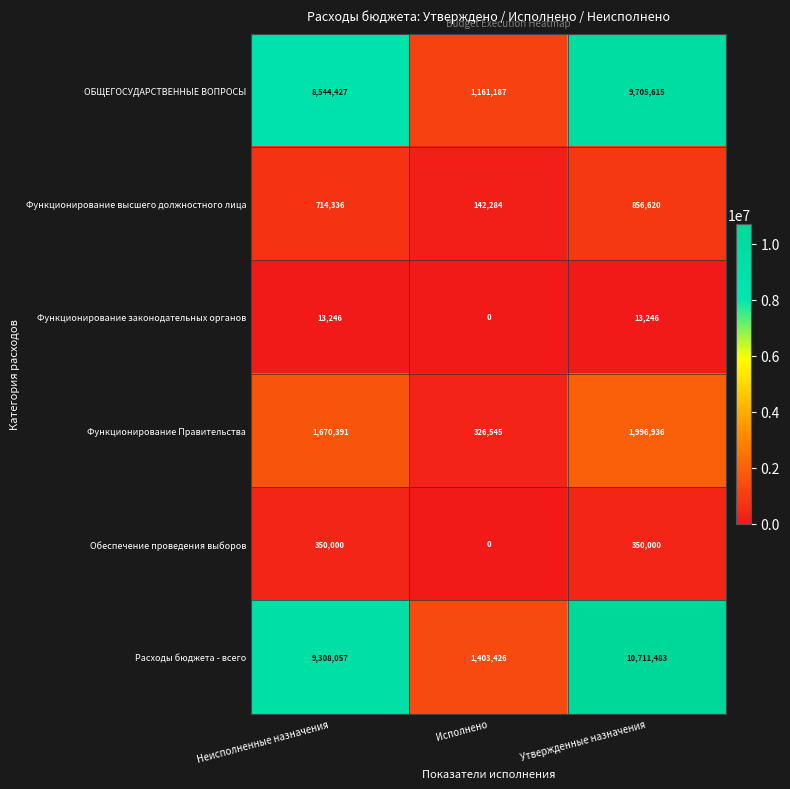

Which series changed the most between Исполнено and Утвержденные назначения?

Расходы бюджета - всего